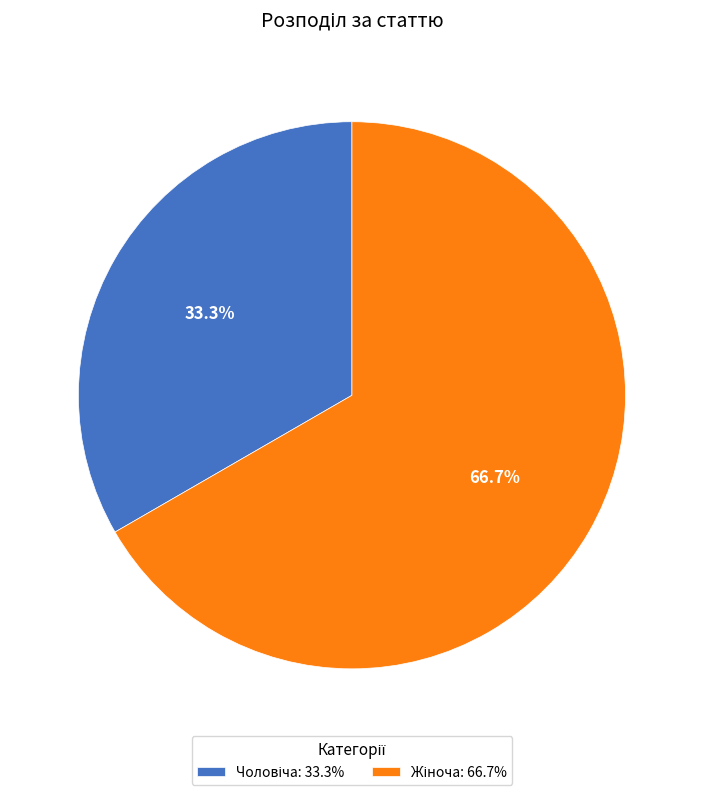

Is there any slice that represents more than half of the pie?

Yes